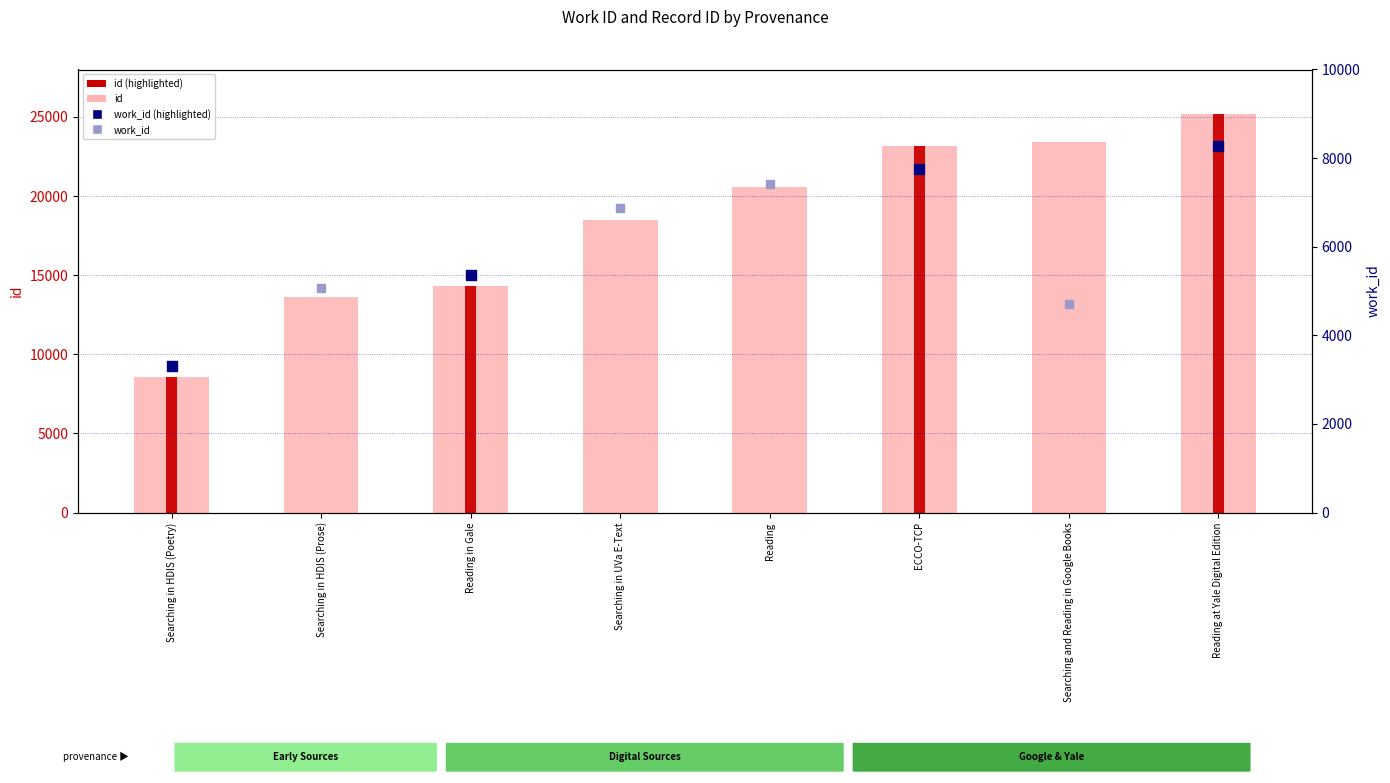

What are all the series names shown in the legend?

id, work_id